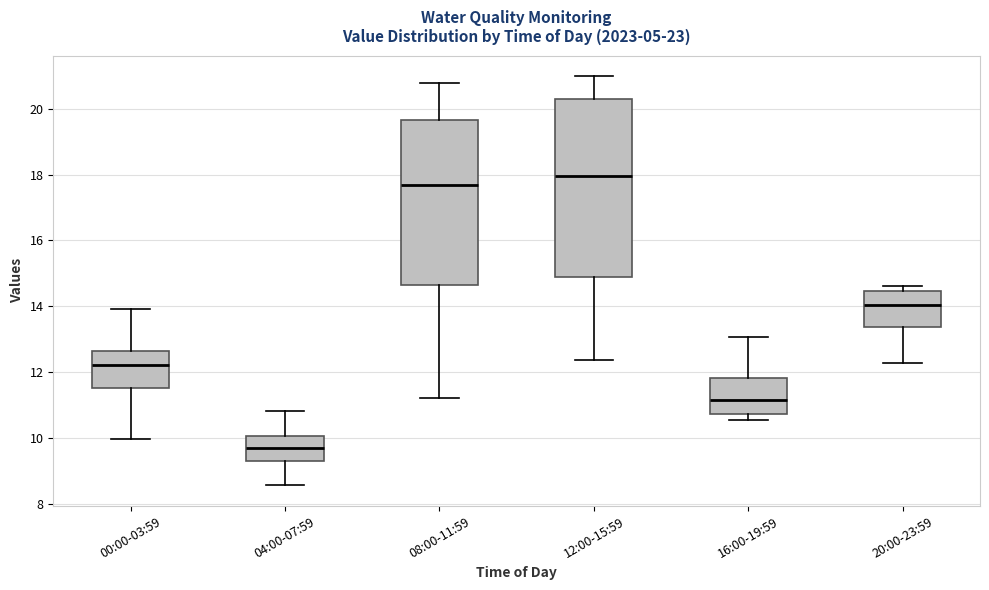

Where is the lower edge of the box for 16:00-19:59 on the y-axis? The values are not printed on the chart, so give them approximately, as read against the axis.

10.8